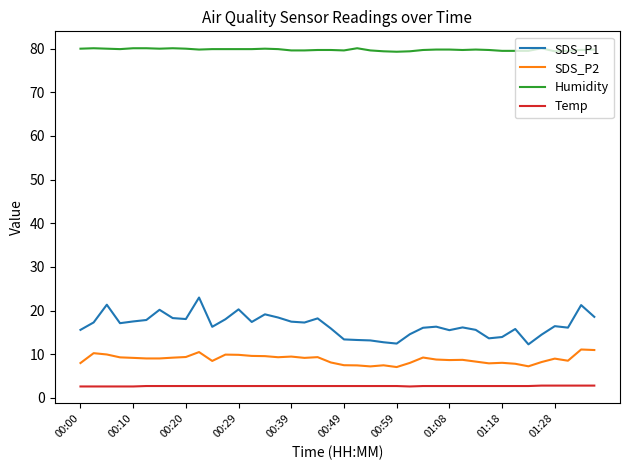

What is the average value of the Humidity series?

79.8